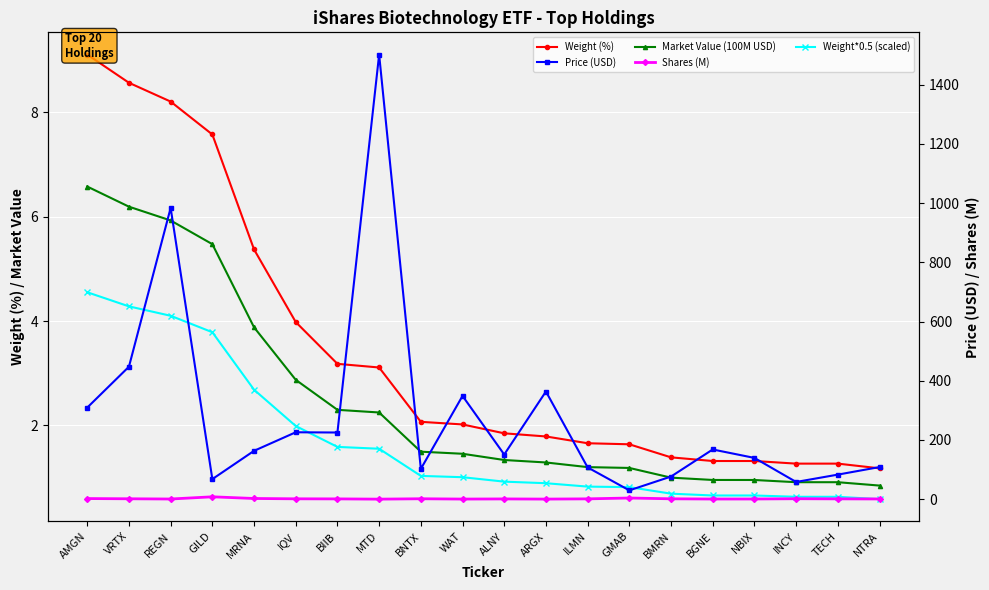

Reading right to left, list all the values displayed in this chart.

Weight (%): 1.2	1.3	1.3	1.3	1.3	1.4	1.6	1.7	1.8	1.9	2.0	2.1	3.1	3.2	4.0	5.4	7.6	8.2	8.6	9.1
Market Value (100M USD): 0.8	0.9	0.9	1.0	1.0	1.0	1.2	1.2	1.3	1.3	1.5	1.5	2.2	2.3	2.9	3.9	5.5	5.9	6.2	6.6
Weight*0.5 (scaled): 0.6	0.6	0.6	0.7	0.7	0.7	0.8	0.8	0.9	0.9	1.0	1.0	1.6	1.6	2.0	2.7	3.8	4.1	4.3	4.5
Price (USD): 108.5	83.0	58.2	139.4	167.9	76.5	29.8	107.4	363.7	150.9	348.8	102.3	1501.8	225.2	226.0	163.3	67.8	983.8	447.5	309.4
Shares (M): 0.8	1.1	1.6	0.7	0.6	1.3	4.0	1.1	0.4	0.9	0.4	1.5	0.1	1.0	1.3	2.4	8.1	0.6	1.4	2.1